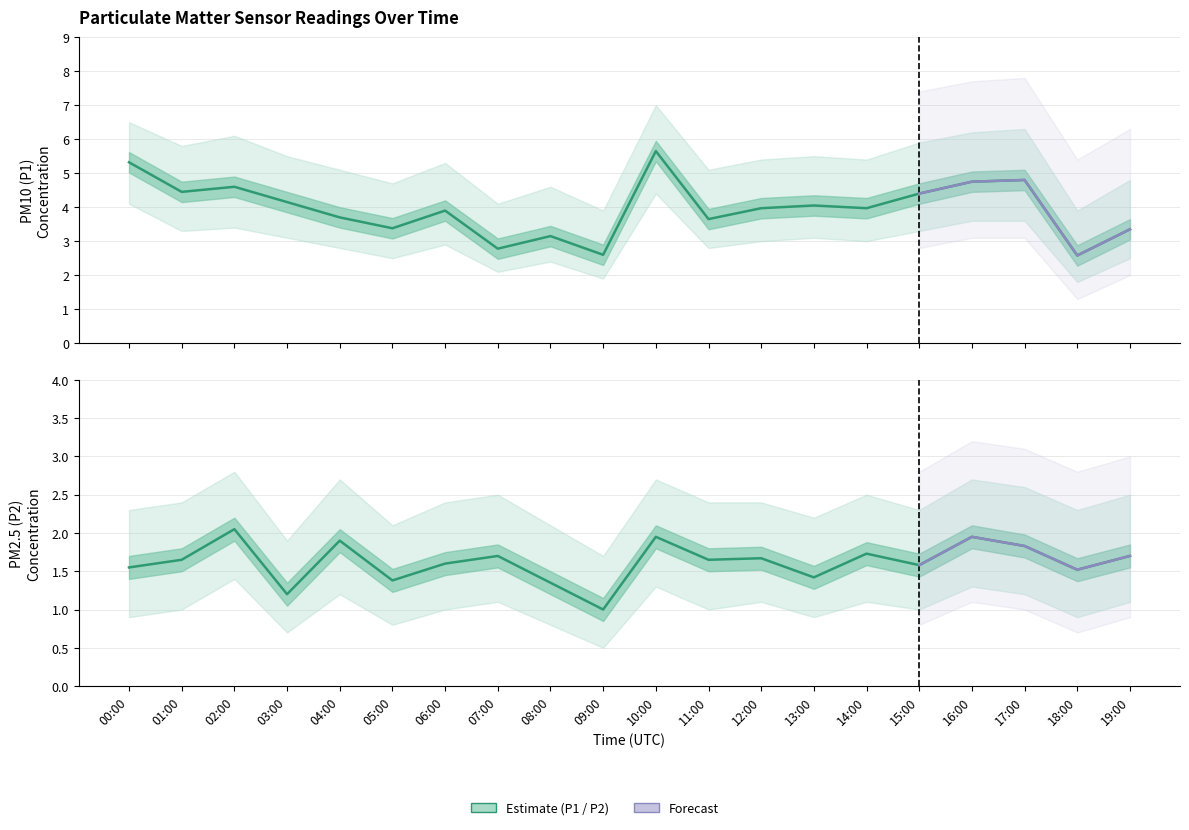

How many lines are shown in the chart?

2